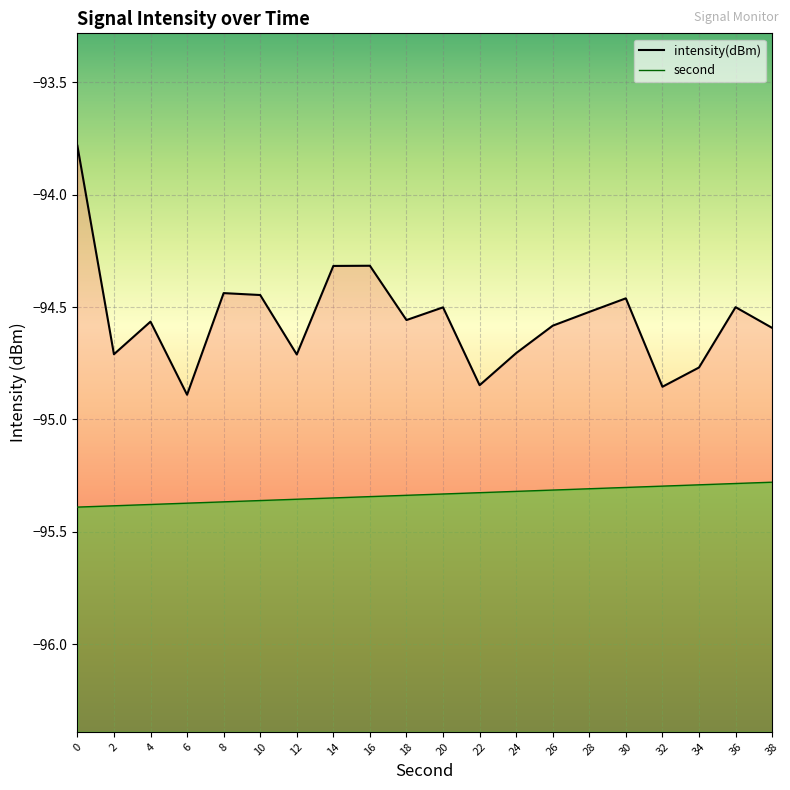

What is the value of the second point at the 16th from the left?

-95.3